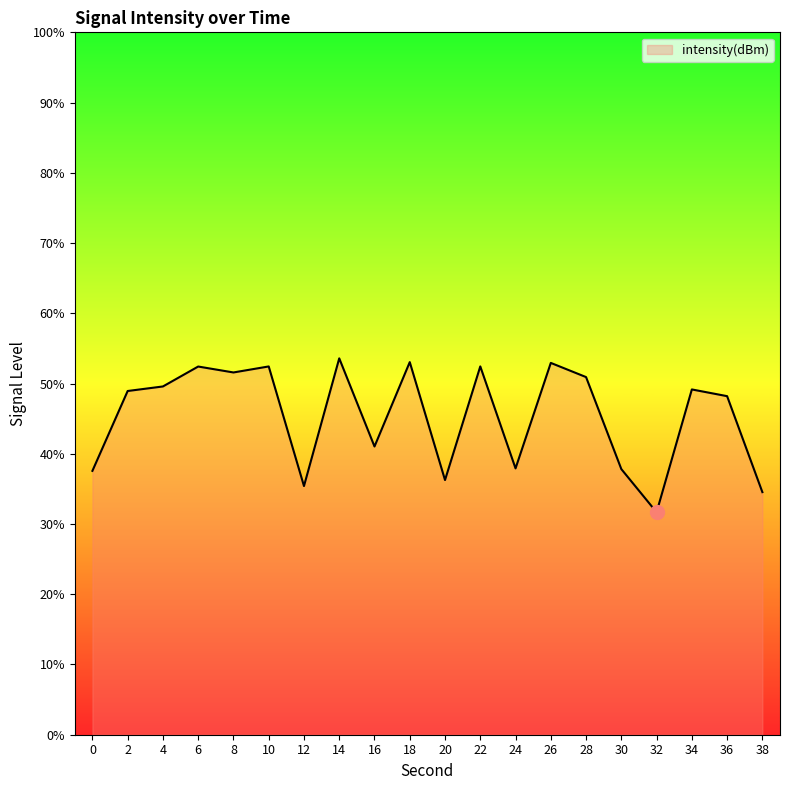

Between 26 and 2, which is larger?

26